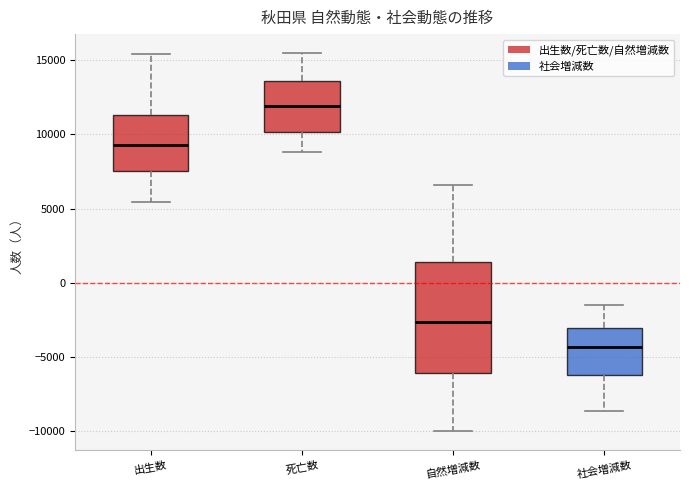

Where does the lower whisker of the box for 出生数 end on the y-axis? The values are not printed on the chart, so give them approximately, as read against the axis.

5500